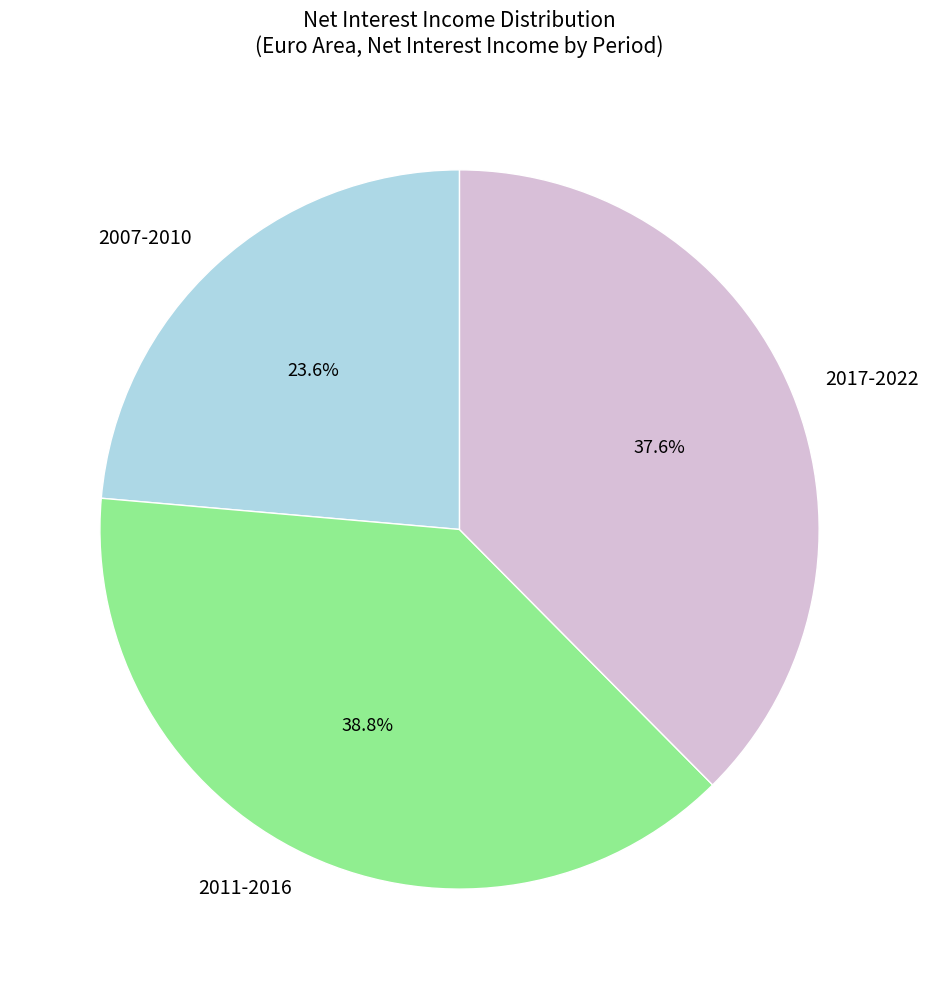

Which has a higher value, 2017-2022 or 2007-2010?

2017-2022